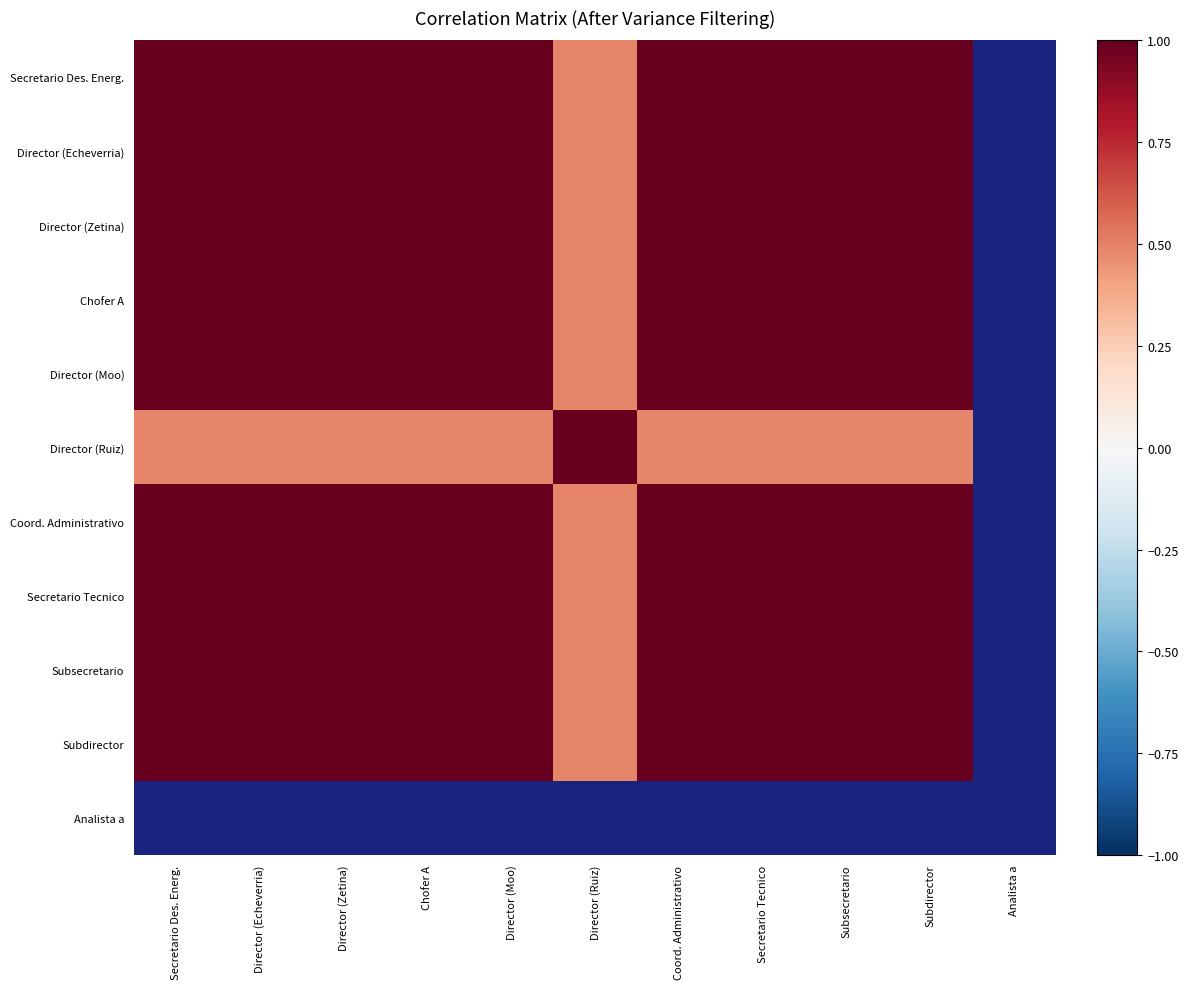

At how many categories does at least one series exceed 0?

10